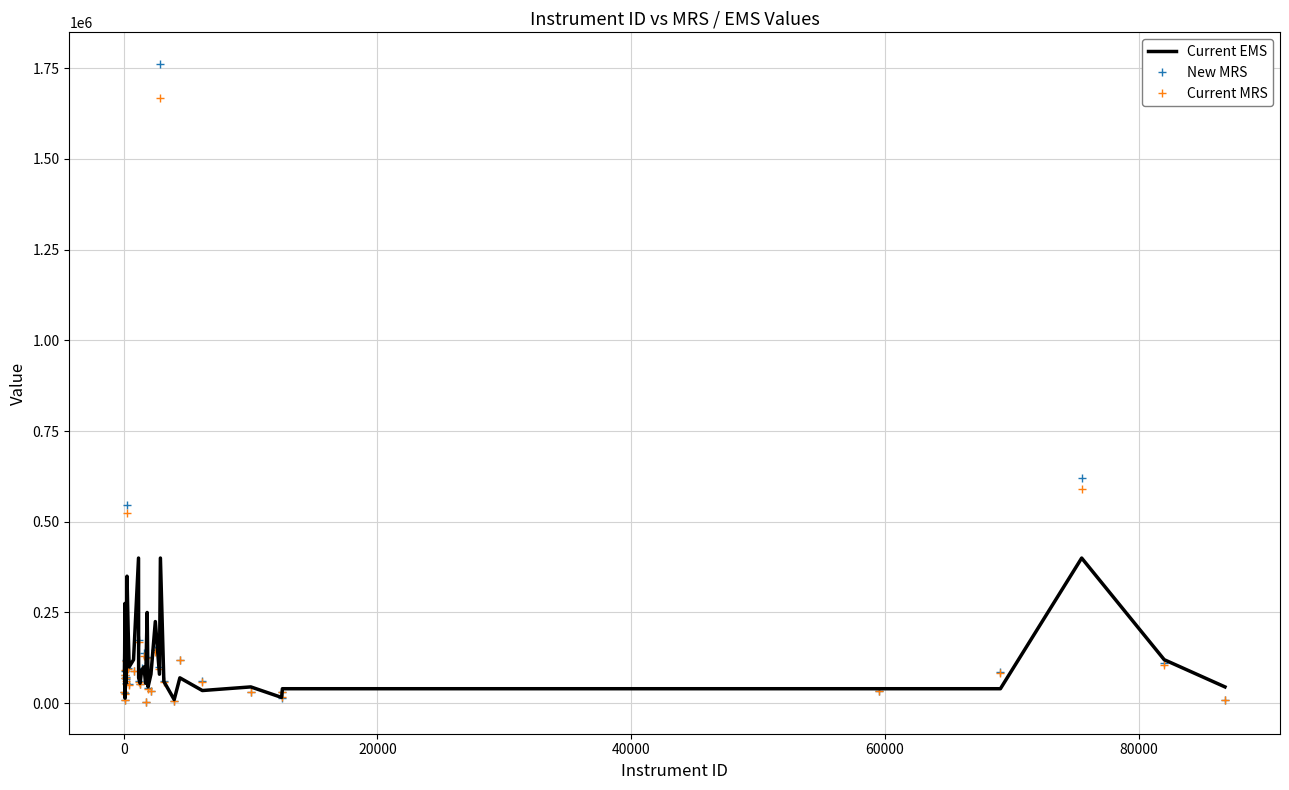

Which series has the largest range (max minus min)?

New MRS